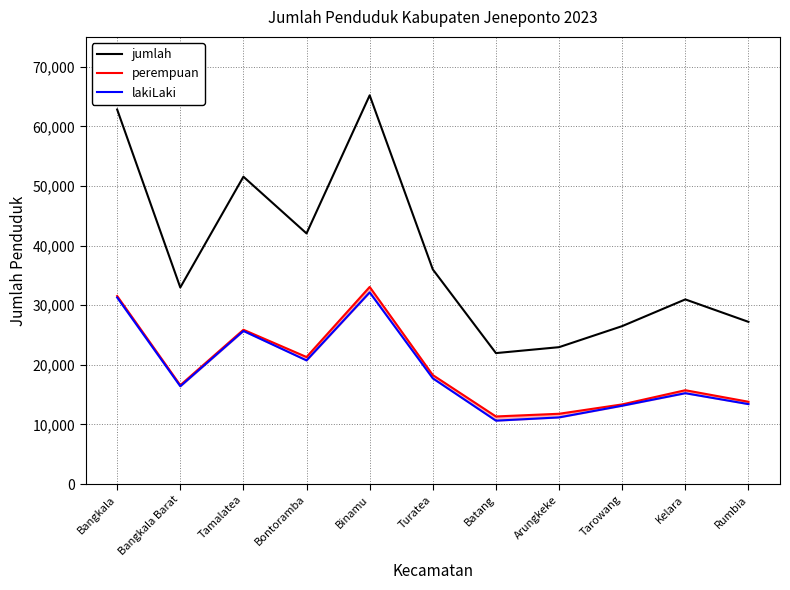

What is the spread (max minus min) of values at Rumbia?

13798